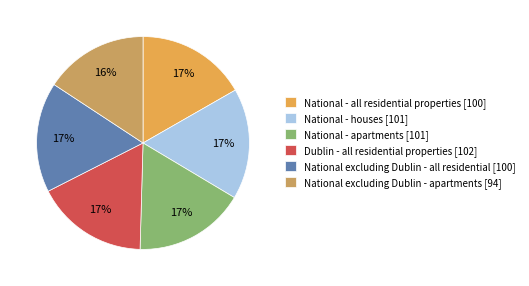

Does National - houses account for over 50% of the chart?

No